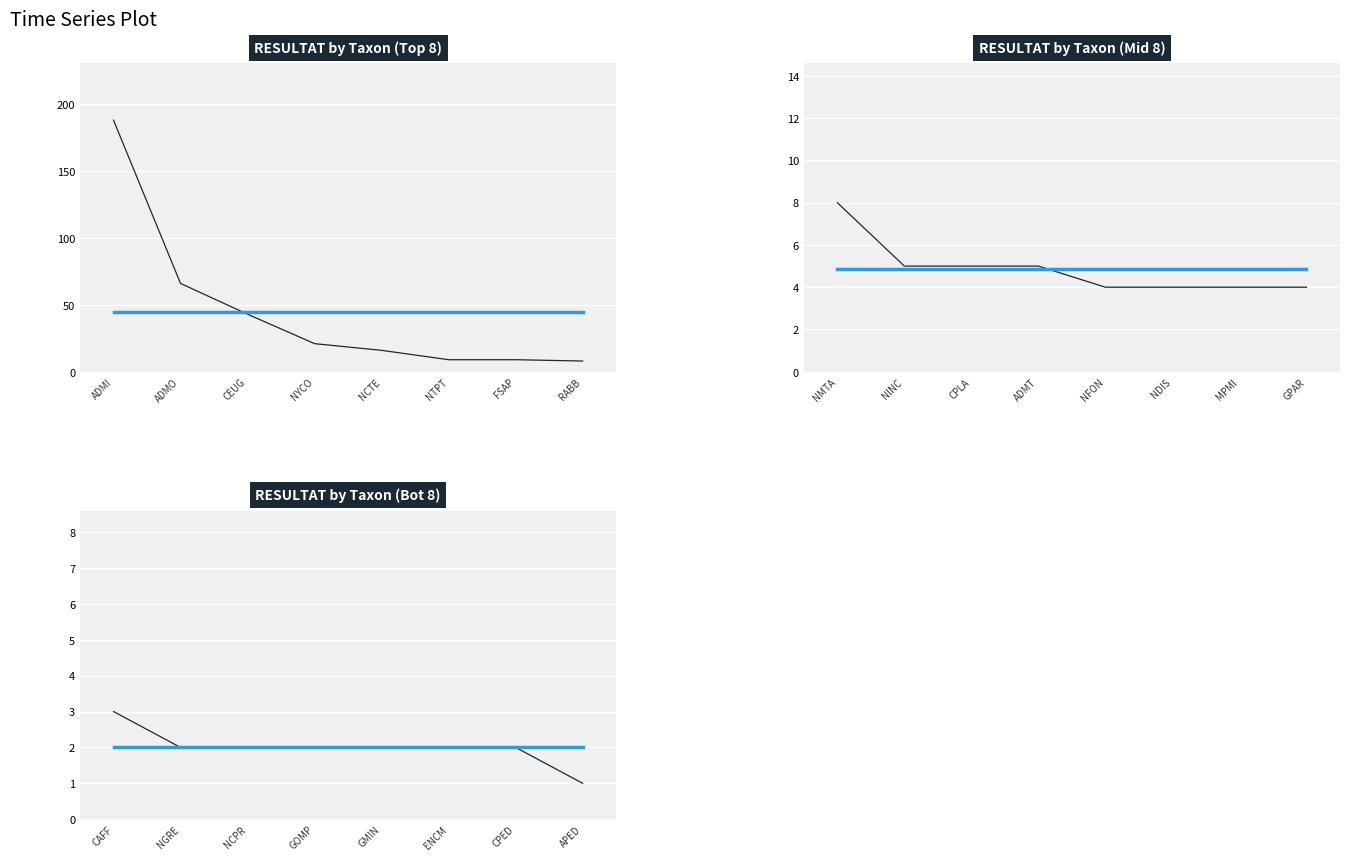

Which series has the largest range (max minus min)?

RESULTAT by Taxon (Top 8)